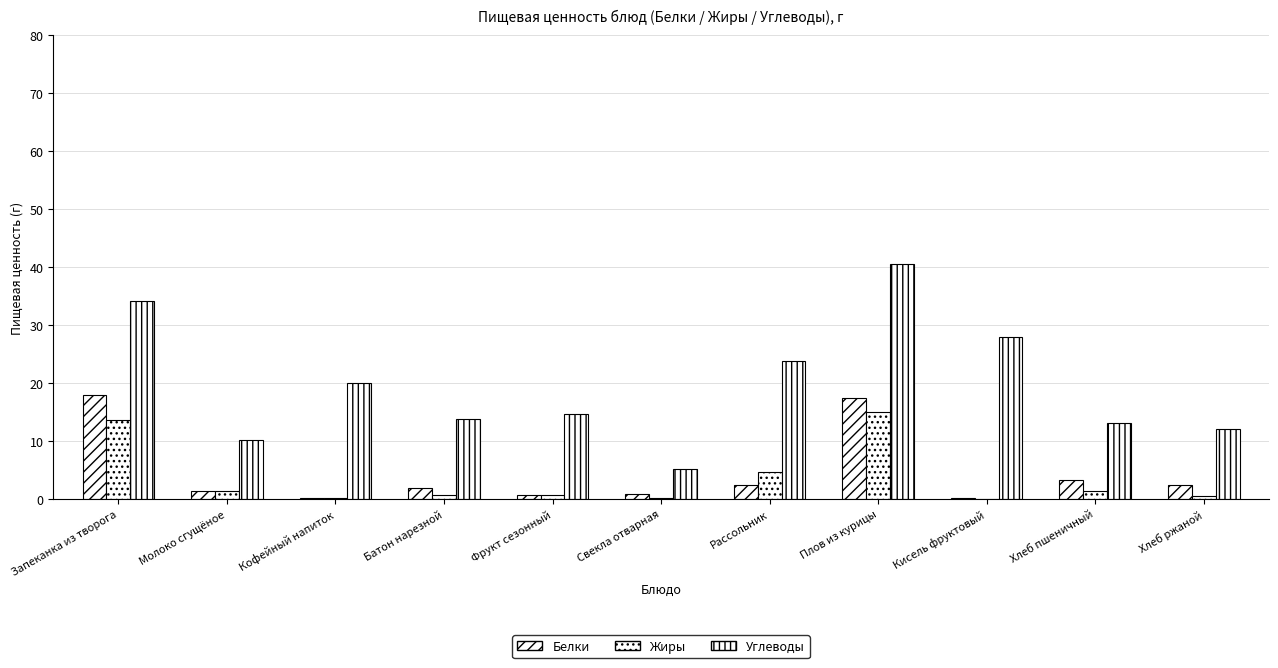

At which label is Жиры closest to 7?

Рассольник